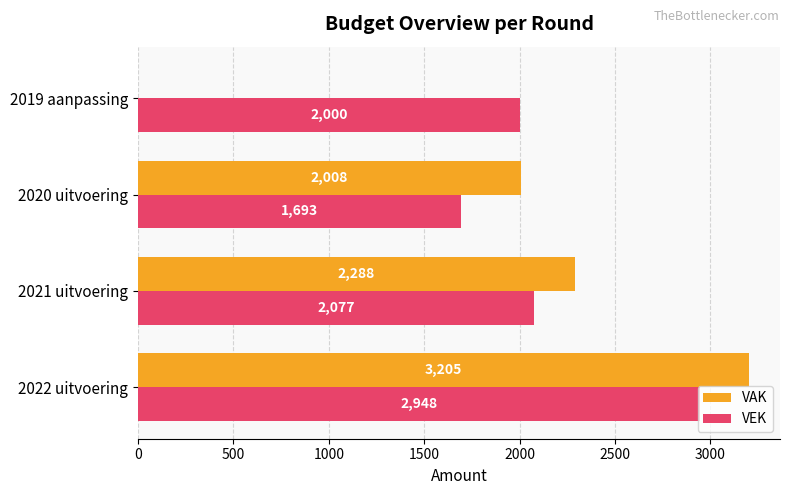

What is the sum of all VEK values?

8718